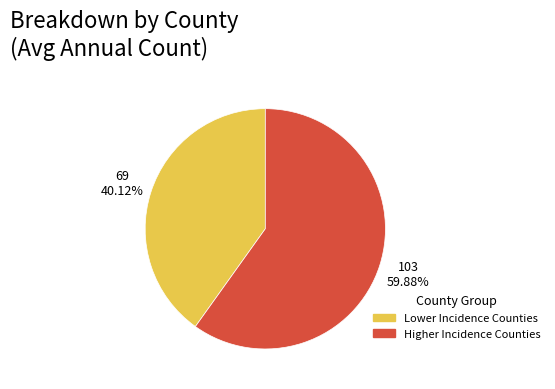

Is there any slice that represents more than half of the pie?

Yes